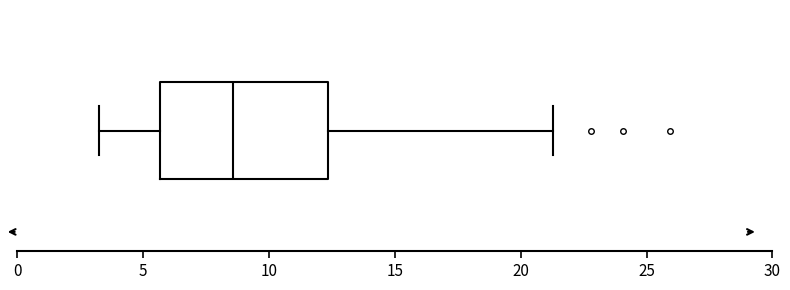

Where is the left edge of the box on the x-axis? The values are not printed on the chart, so give them approximately, as read against the axis.

5.5